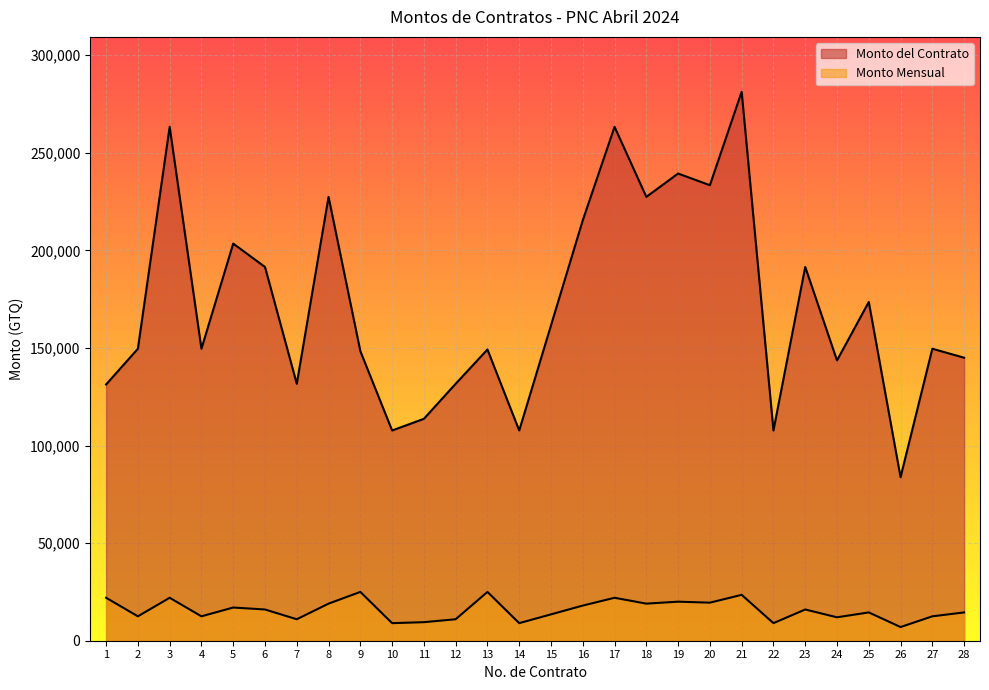

True or false: Monto Mensual and Monto del Contrato intersect in this chart.

False